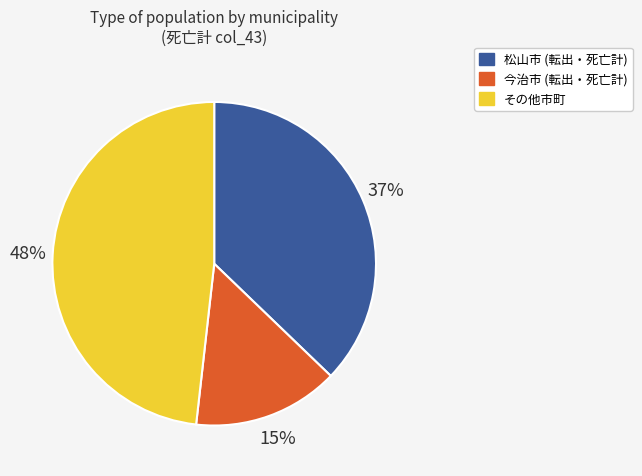

To the nearest percent, what is the average slice percentage?

33%